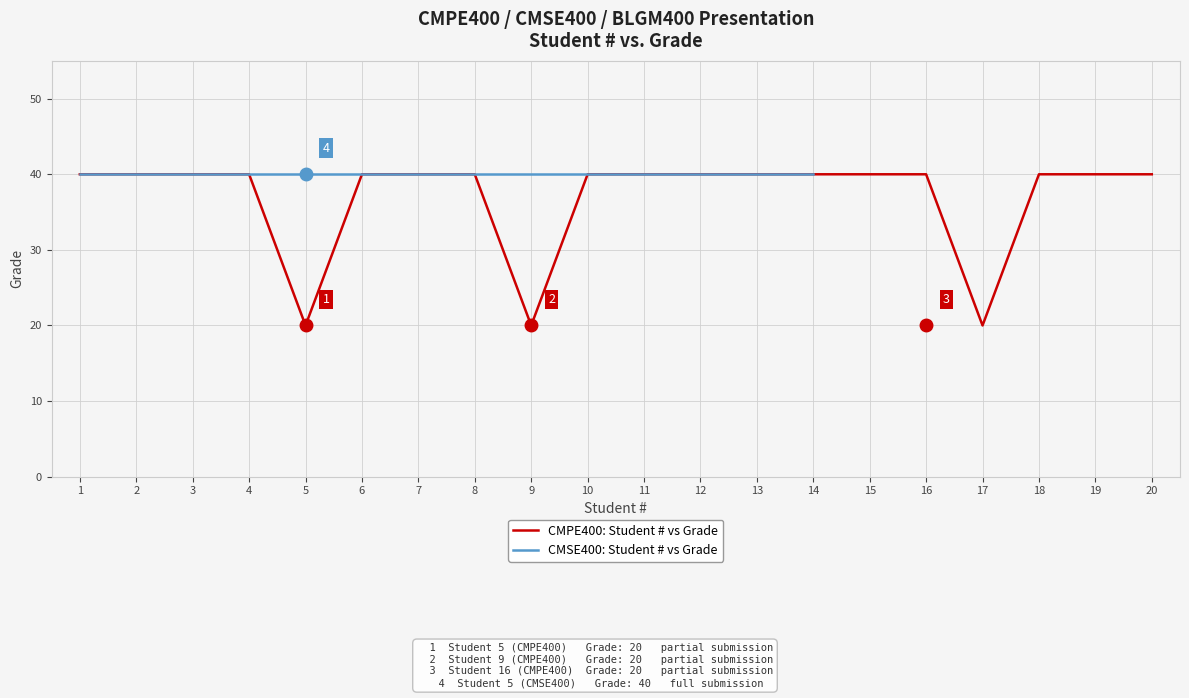

True or false: there are more than 0 points higher than both neighbors.

False